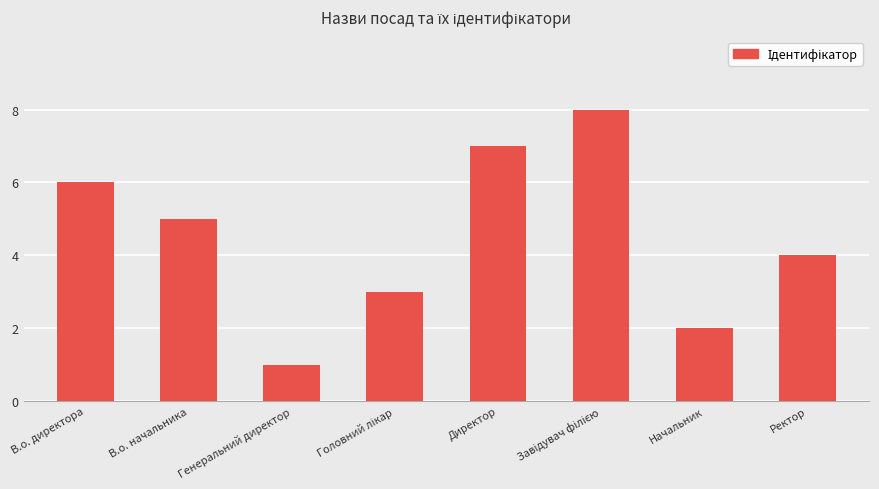

How many data points are less than 5?

4